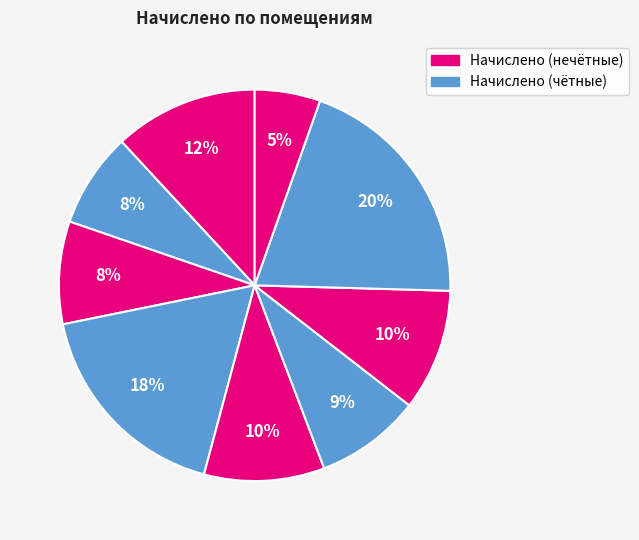

How many slices are in this pie chart?

9